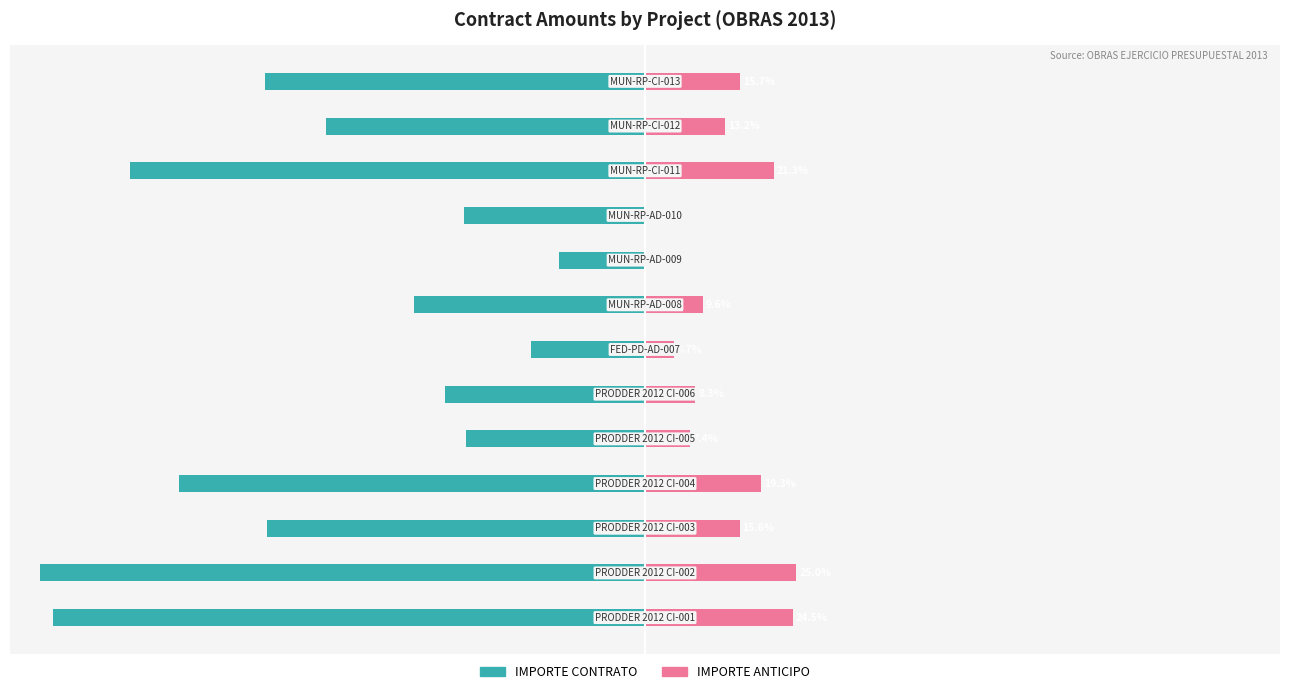

True or false: IMPORTE CONTRATO has a value of -33.7 at 6.

False